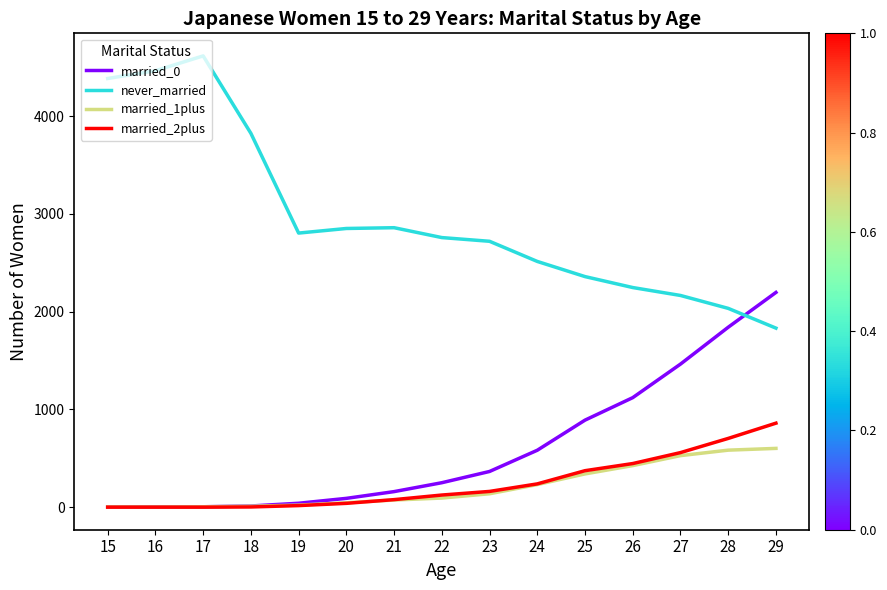

Which series has the widest spread of values?

never_married